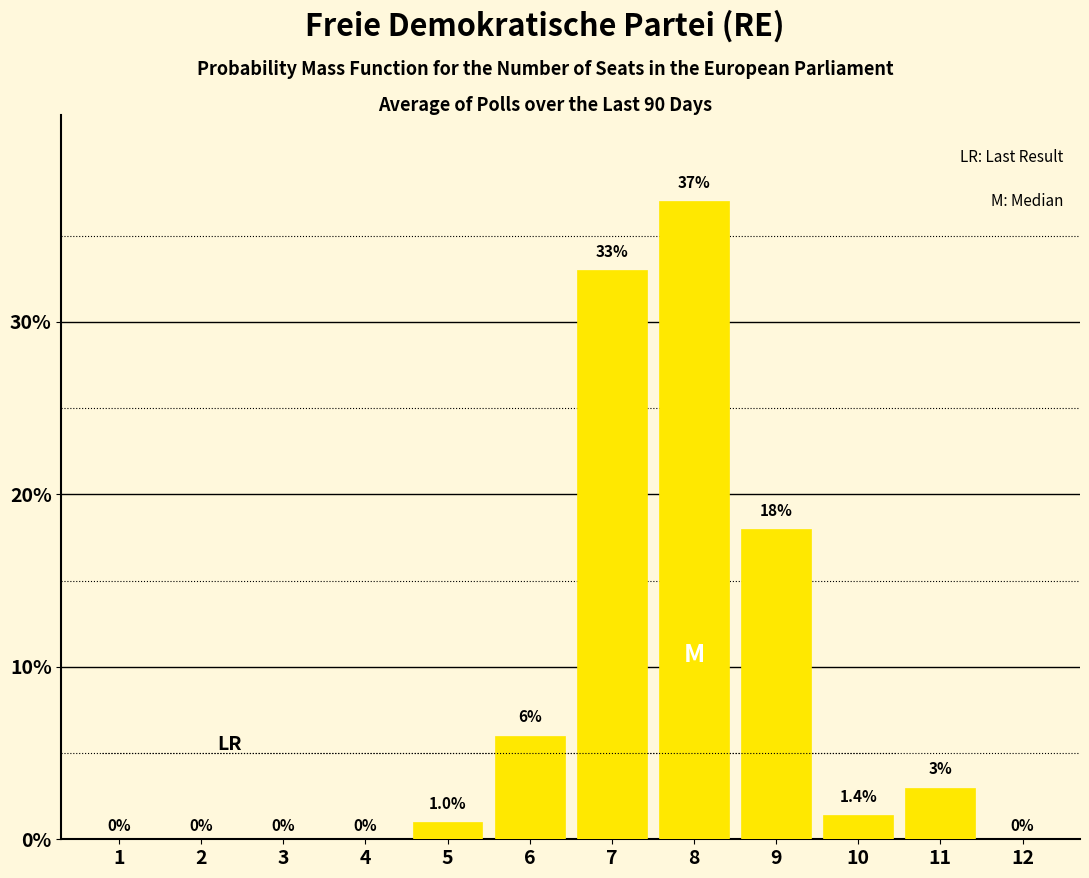

Reading left to right, what are all the values shown in this chart?

1=0.0	2=0.0	3=0.0	4=0.0	5=1.0	6=6.0	7=33.0	8=37.0	9=18.0	10=1.4	11=3.0	12=0.0